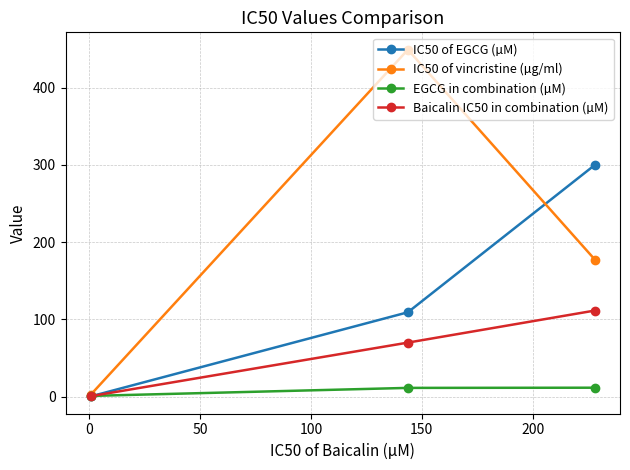

Which series has the largest total across all categories?

IC50 of vincristine (µg/ml)